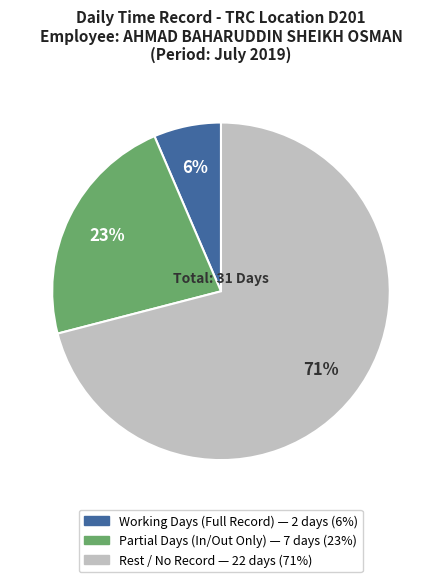

To the nearest percent, what is the average slice percentage?

33%